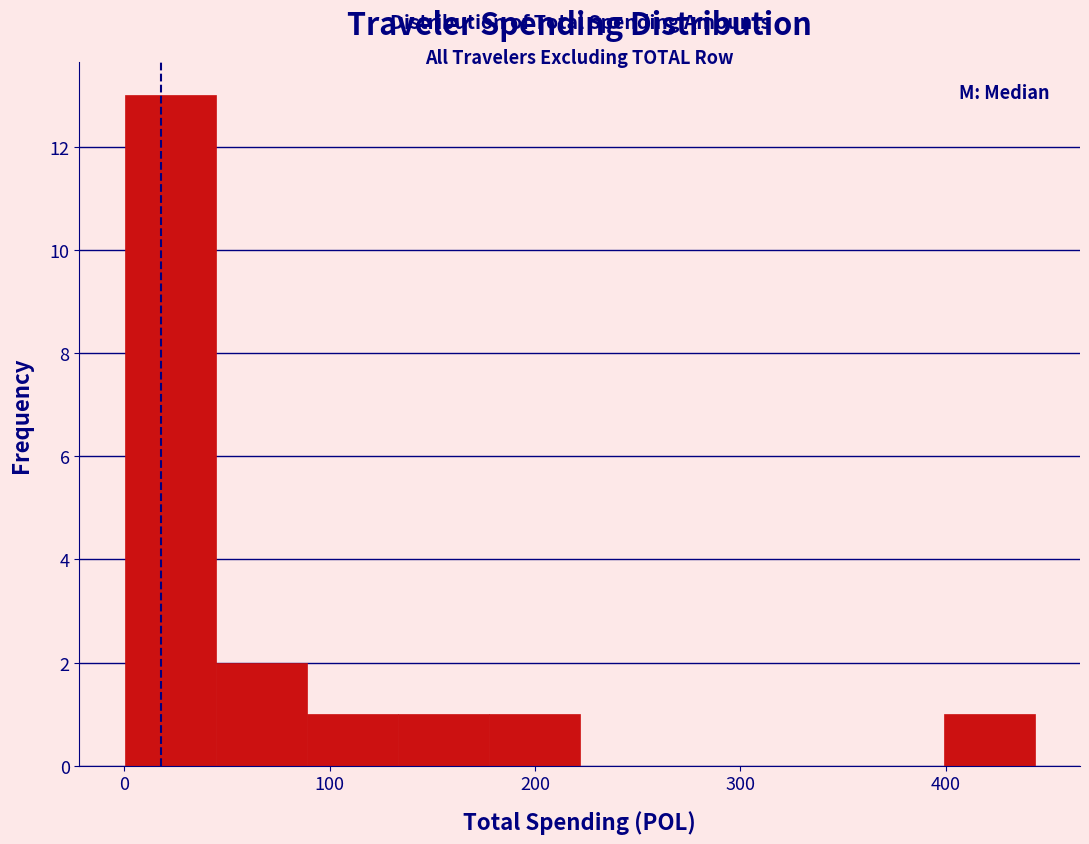

Reading left to right, list every bar in this chart as the range it spans on the x-axis followed by its height. Neither the bar edges nor the heights are printed on the chart, so give them approximately, as read against the axes.

0 to 40: 13
40 to 90: 2
90 to 130: 1
130 to 180: 1
180 to 220: 1
220 to 270: 0
270 to 310: 0
310 to 350: 0
350 to 400: 0
400 to 440: 1